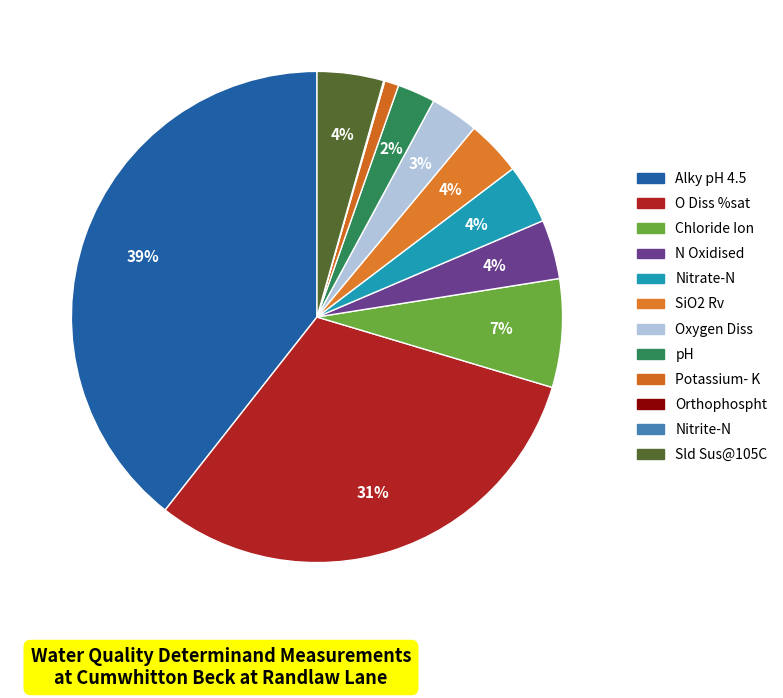

True or false: Potassium- K accounts for 9% of the total.

False